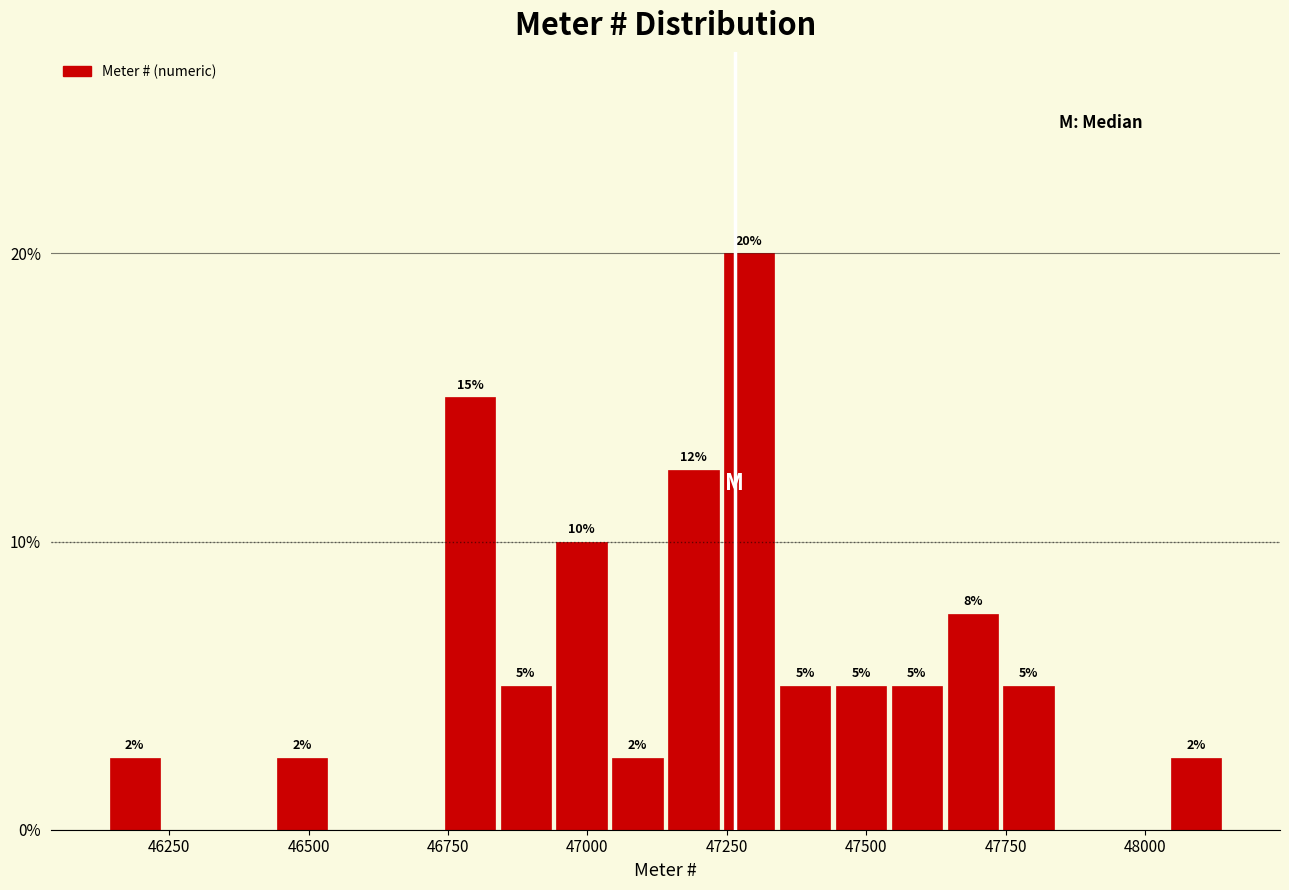

Around what value on the x-axis is the tallest bar? Give the approximate position of its centre, as read against the axis.

47300